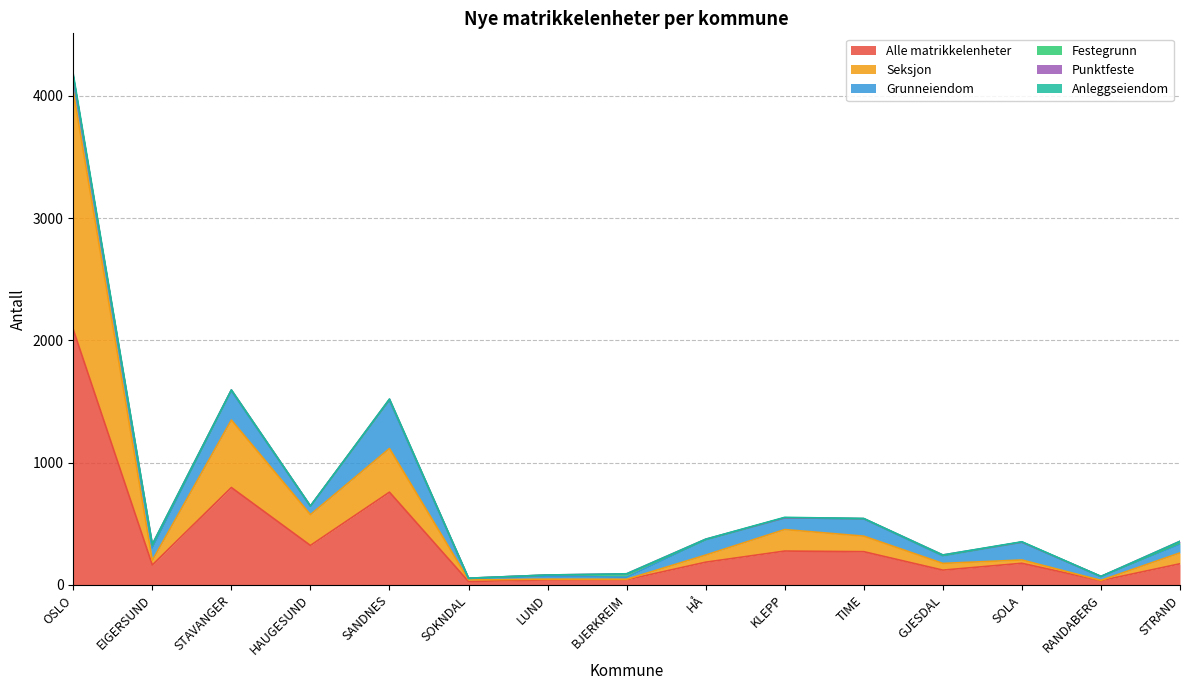

At which category does Grunneiendom reach its first local peak?

STAVANGER